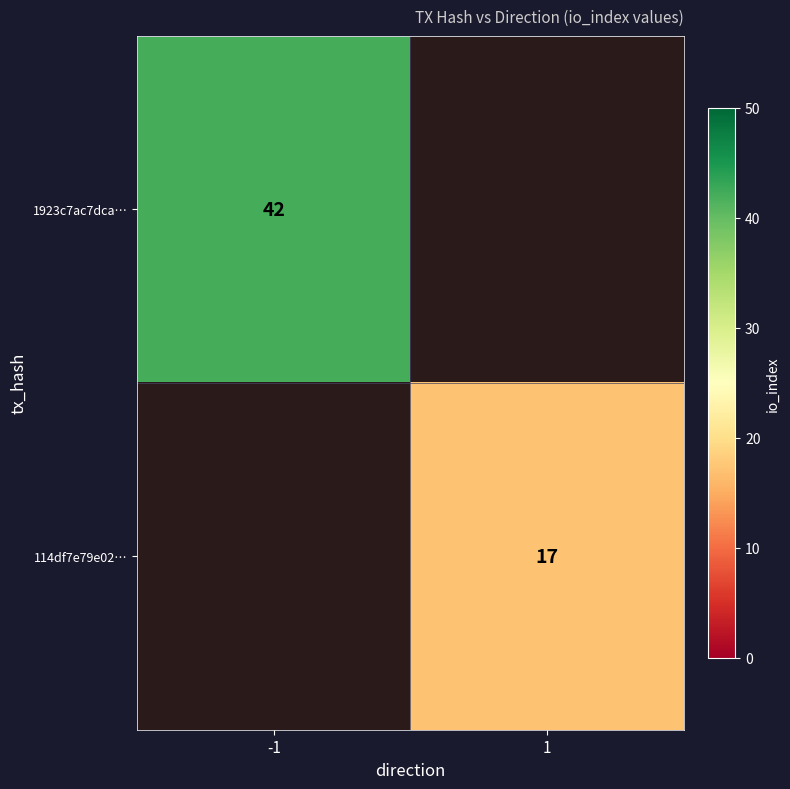

The value of 114df7e79e02… at 1 is 23. True or false?

False